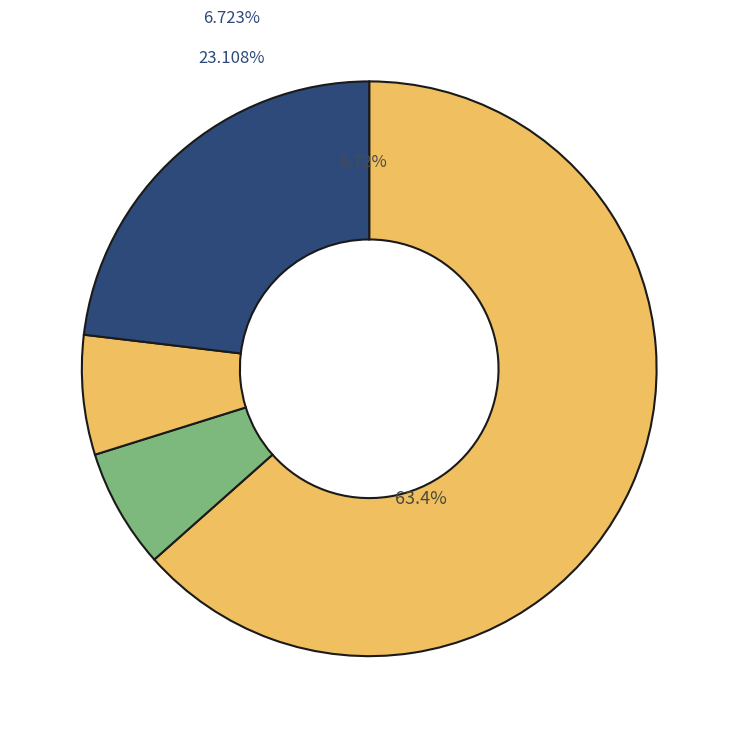

What portion of the pie excludes Wat ga ik leren??

93.3%